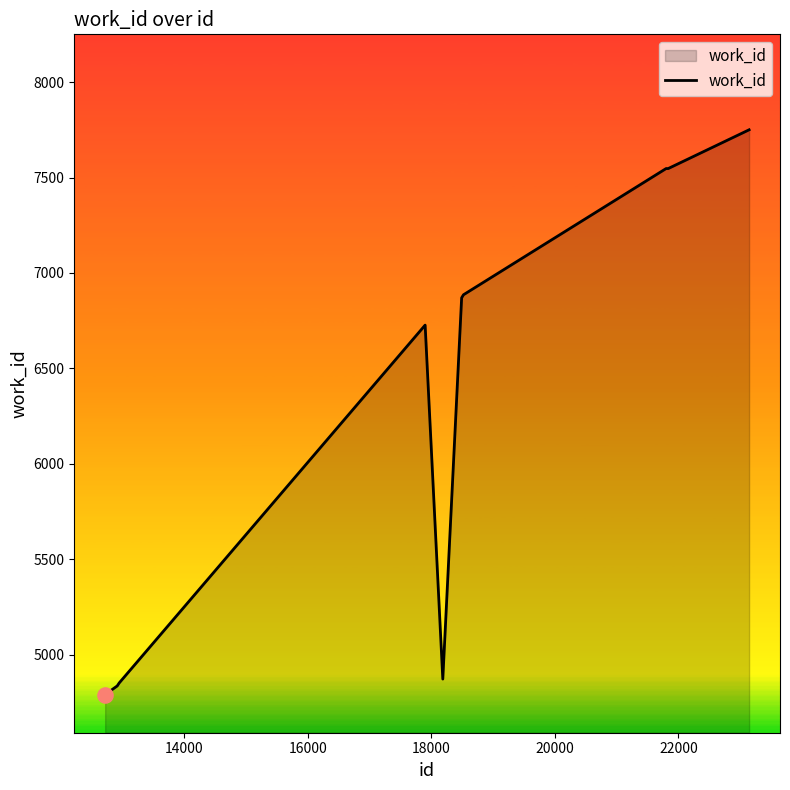

What is the difference between the maximum and minimum values?

2958